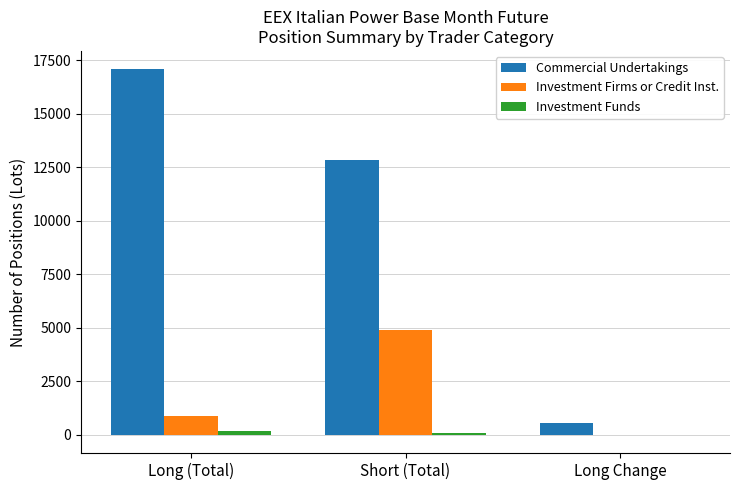

How many series are shown in this chart?

3